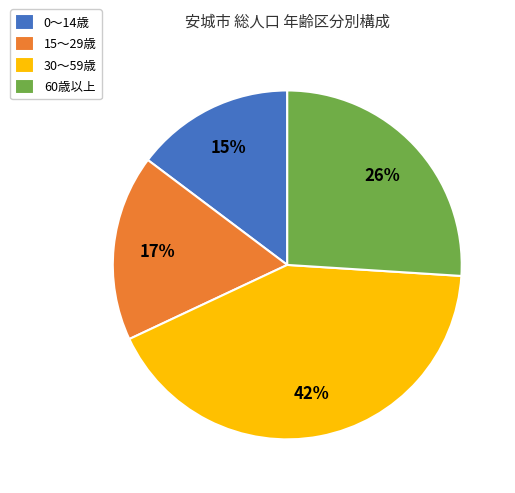

Which slice is the smallest?

0〜14歳